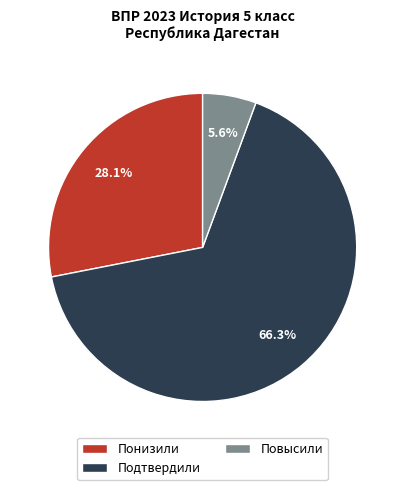

What is the largest slice in the pie chart?

Подтвердили